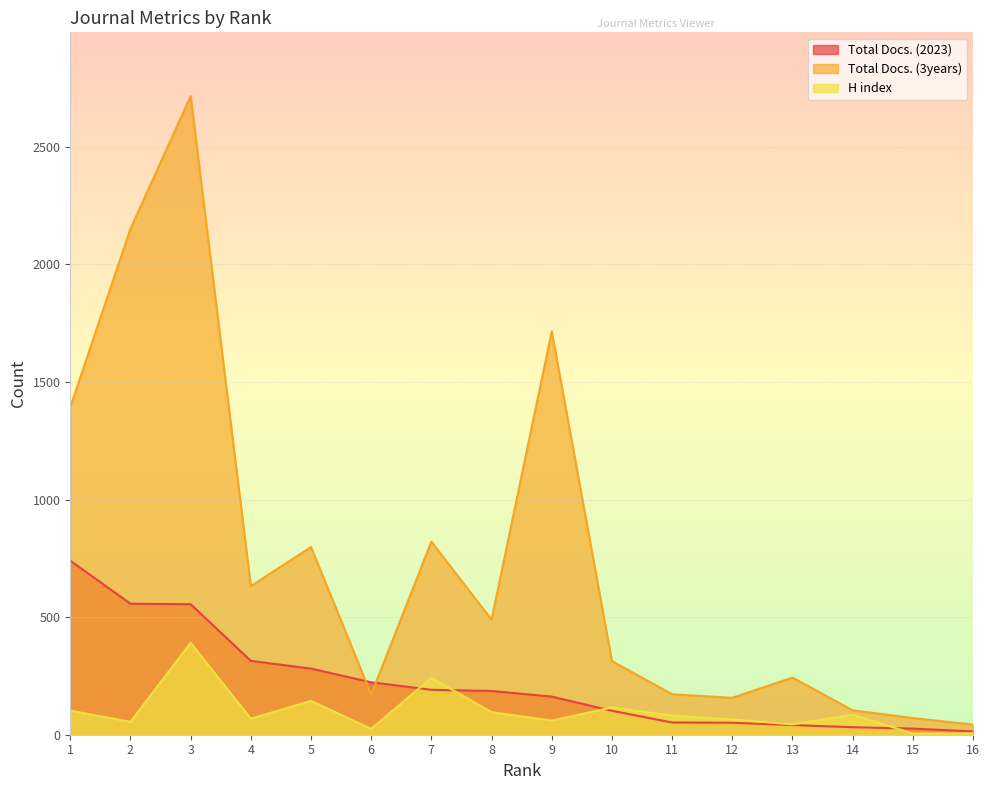

List the labels in order of Total Docs. (3years) value, smallest first.

16, 15, 14, 12, 6, 11, 13, 10, 8, 4, 5, 7, 1, 9, 2, 3